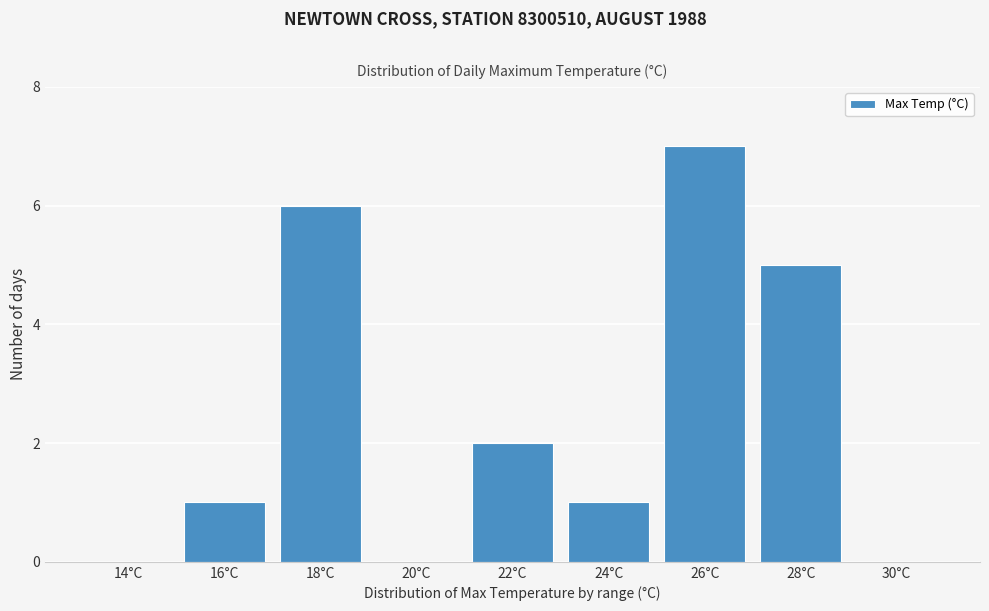

Reading left to right, extract all data points from this chart.

14°C=0	16°C=1	18°C=6	20°C=0	22°C=2	24°C=1	26°C=7	28°C=5	30°C=0